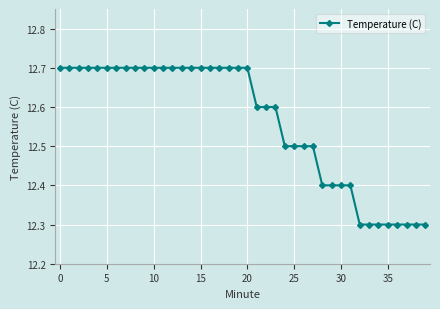

What is the greatest value displayed?

12.7